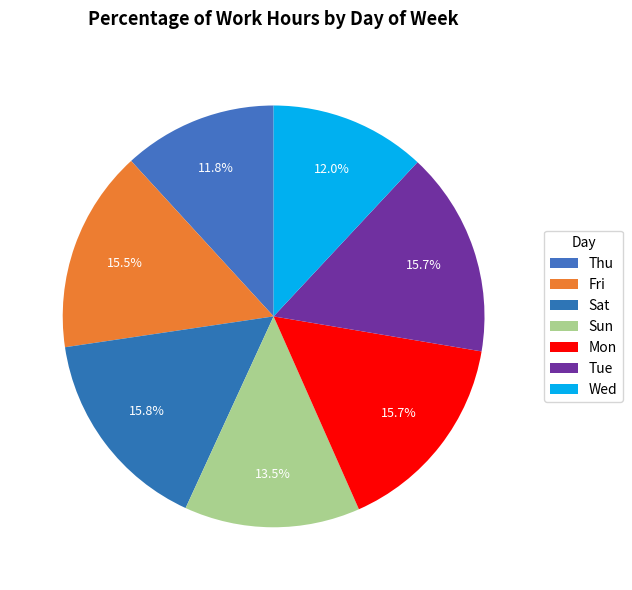

Between Tue and Wed, which is larger?

Tue